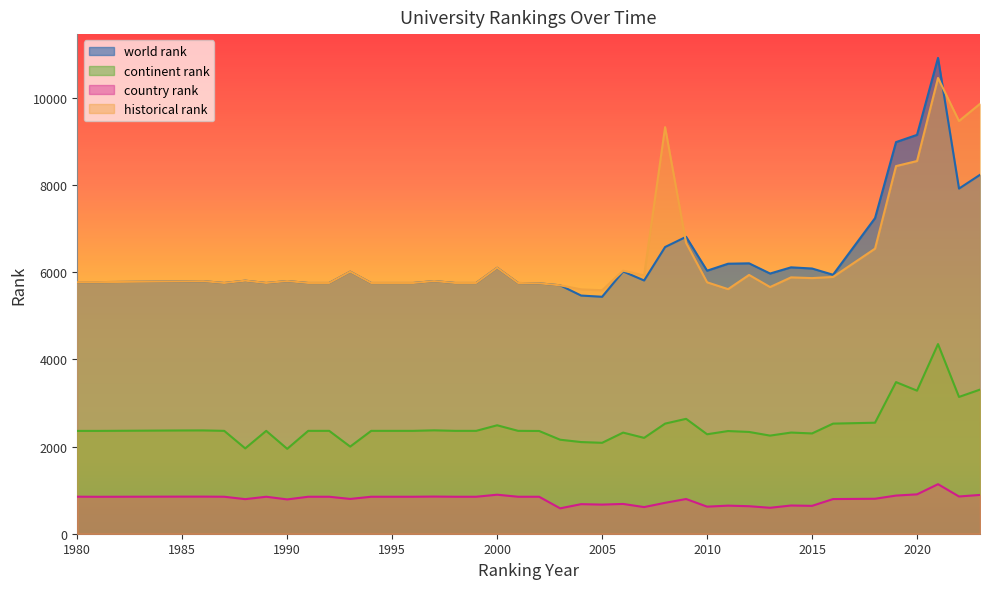

True or false: world rank and continent rank intersect in this chart.

False